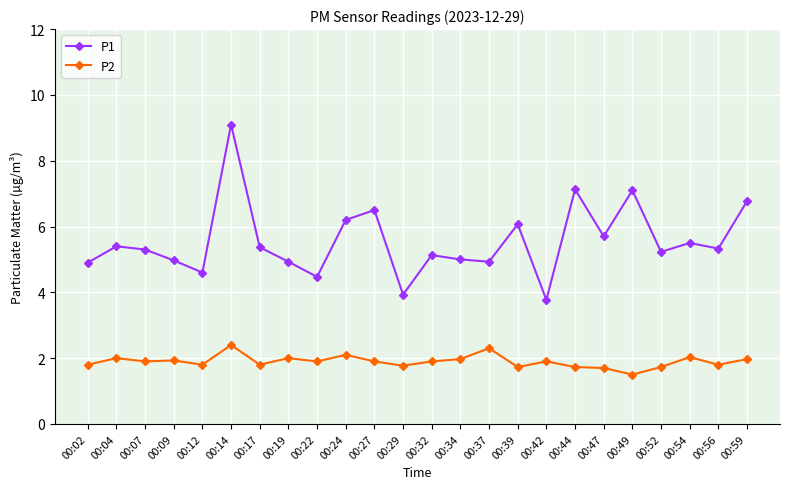

What is the value of the P2 point at the 9th from the left?

1.9